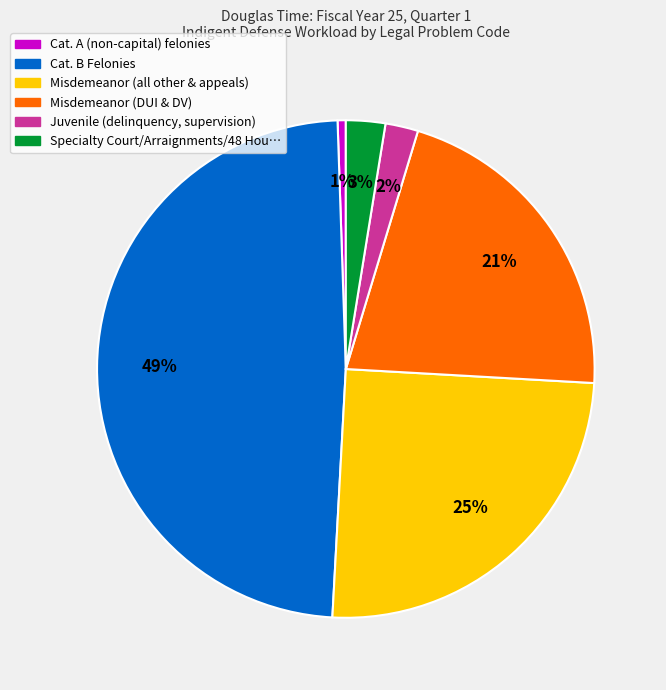

To the nearest percent, what is the average slice percentage?

17%